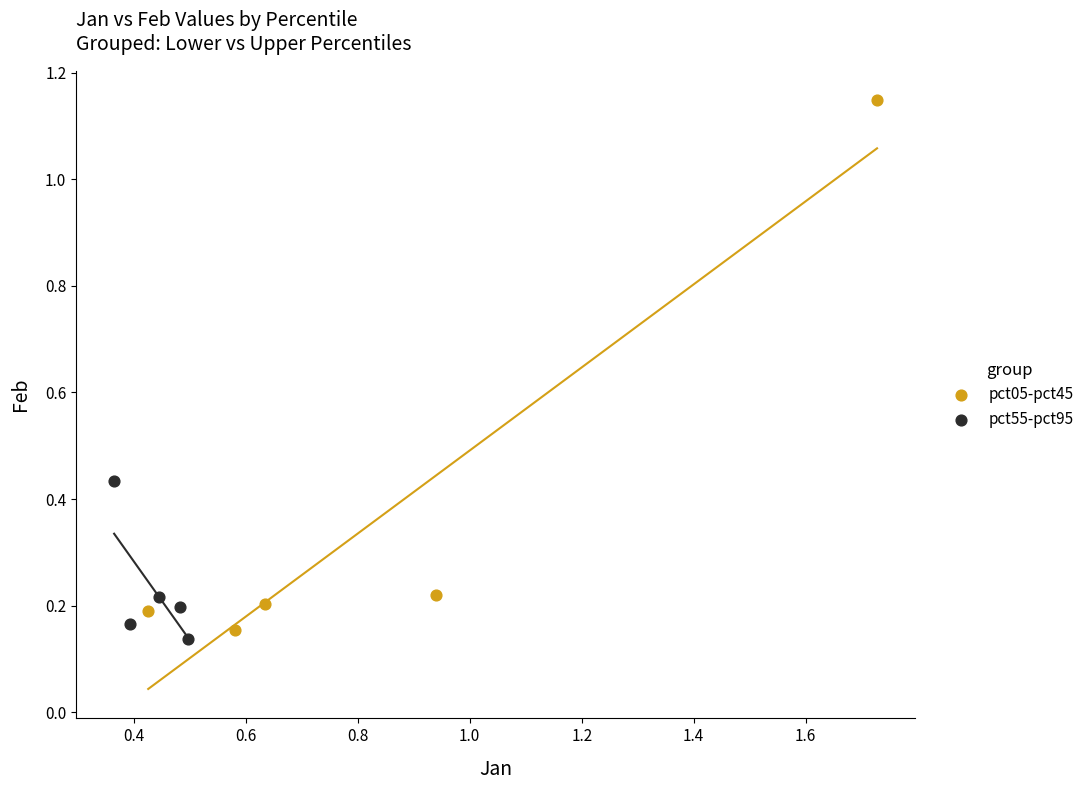

Which series has the largest Y range (max minus min)?

pct05-pct45